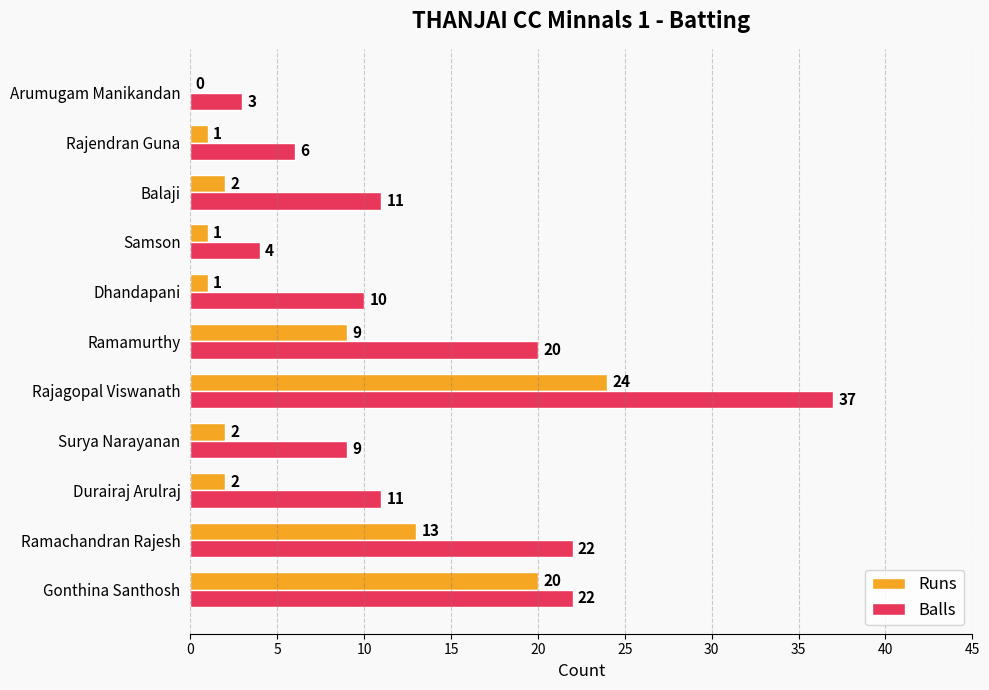

Which series has the largest total across all categories?

Balls